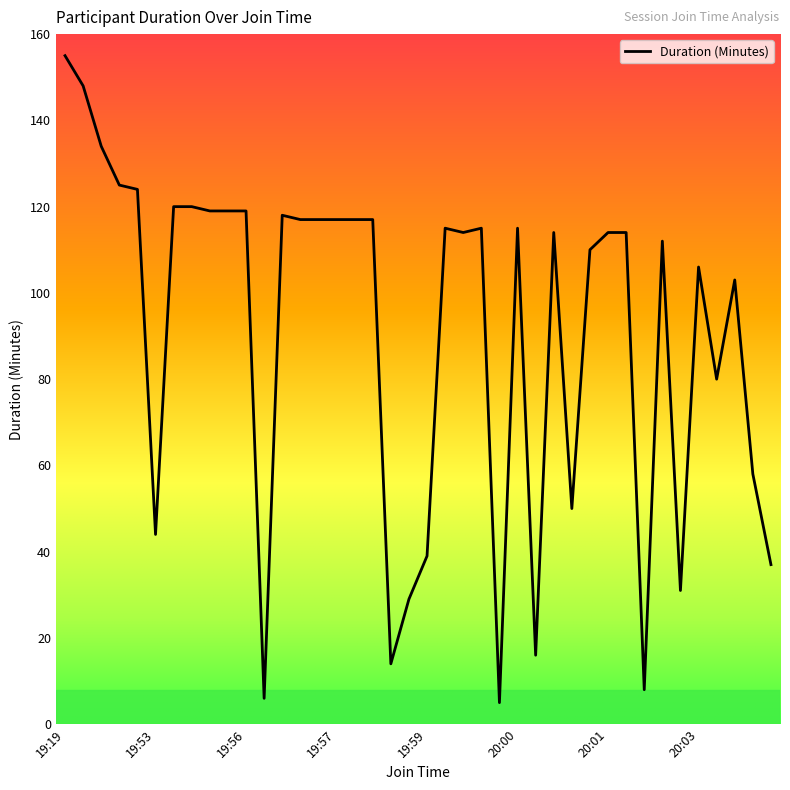

Reading left to right, list all the values displayed in this chart.

155	148	134	125	124	44	120	120	119	119	119	6	118	117	117	117	117	117	14	29	39	115	114	115	5	115	16	114	50	110	114	114	8	112	31	106	80	103	58	37